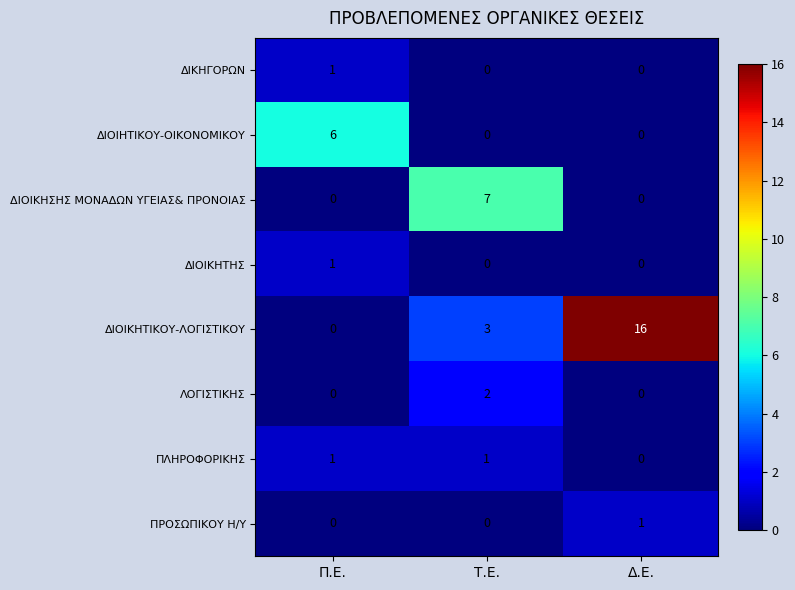

At which label does ΔΙΟΙΚΗΣΗΣ ΜΟΝΑΔΩΝ ΥΓΕΙΑΣ& ΠΡΟΝΟΙΑΣ reach its peak?

Τ.Ε.